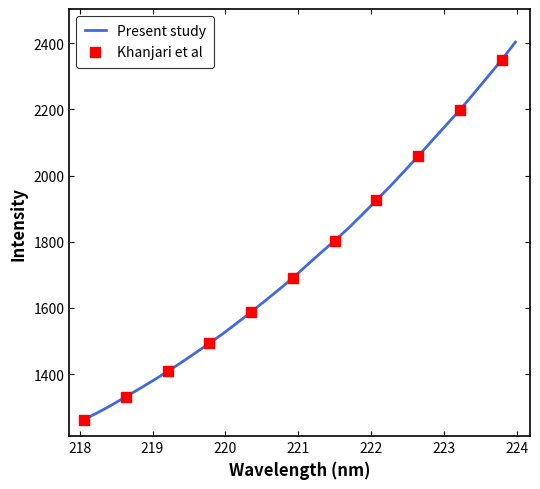

What is the maximum value shown in the chart?

2403.1